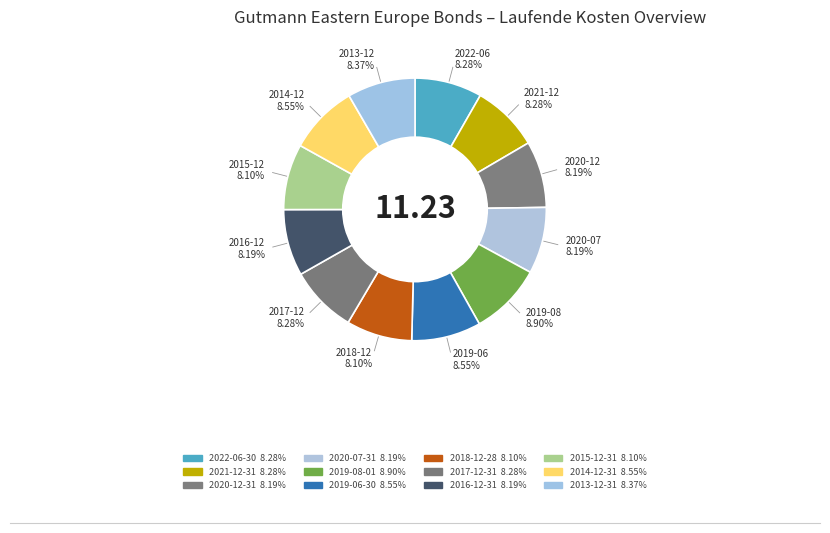

Does 2018-12-28 represent more than half of the total?

No